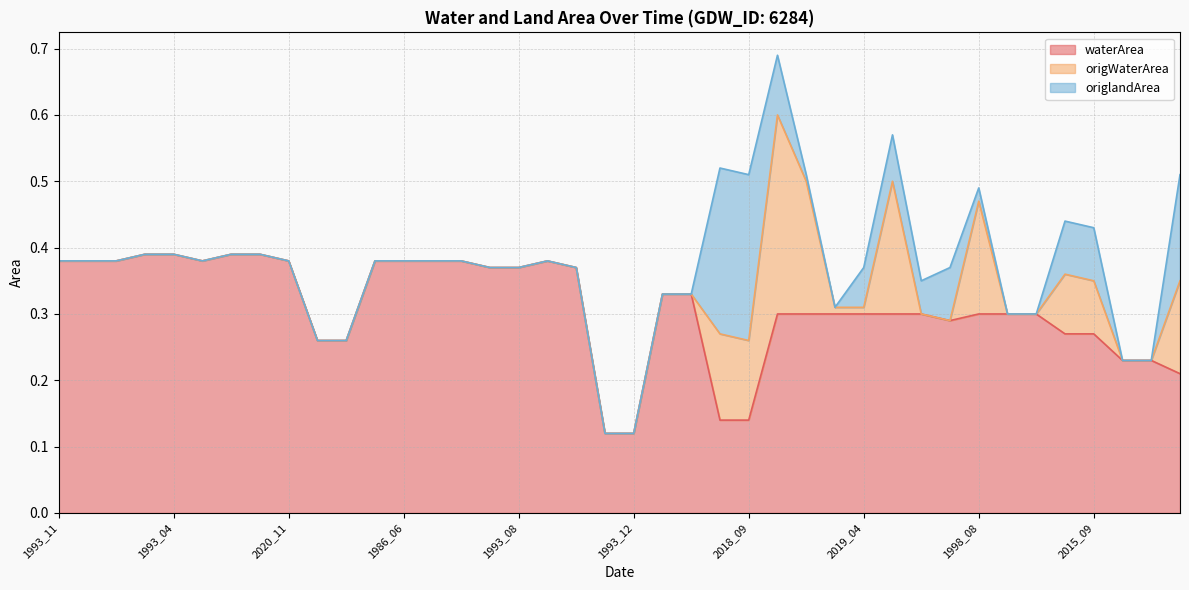

What is the label of the 7th point from the right?

2002_03